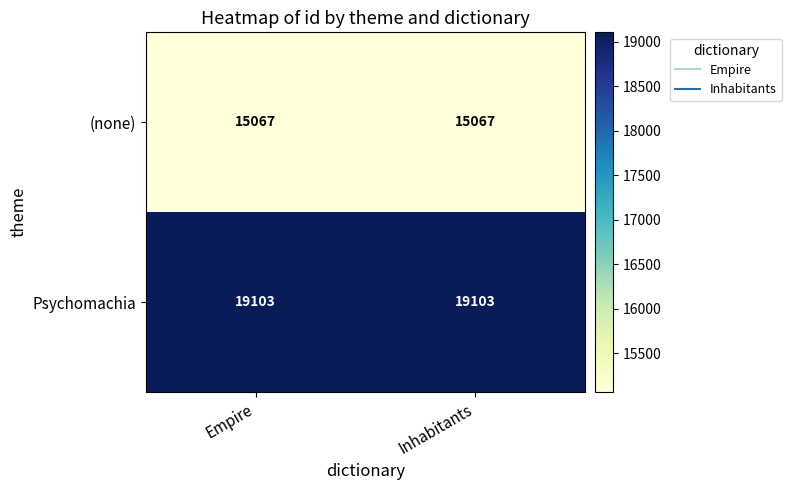

What is the minimum value shown in the chart?

15067